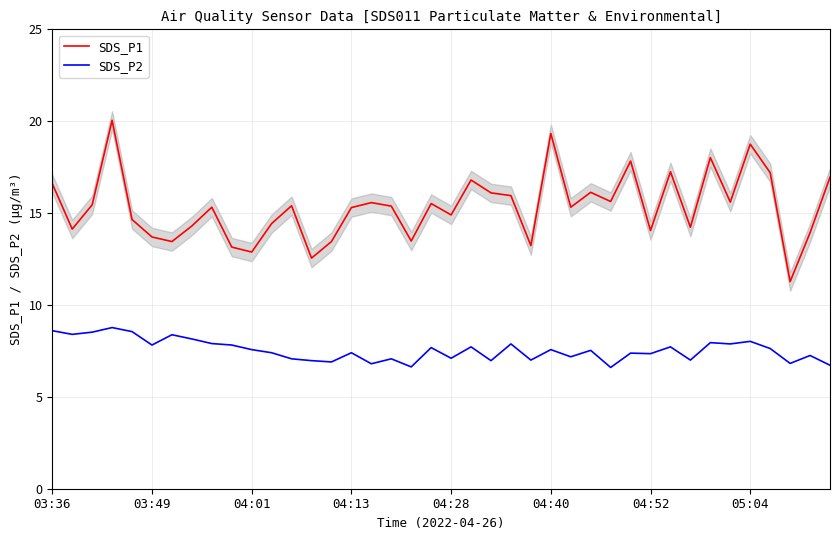

True or false: SDS_P1 and SDS_P2 cross at least once.

False